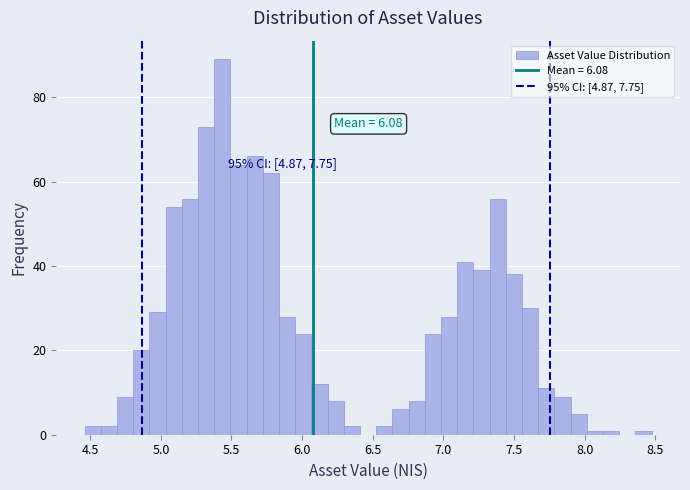

Read against the x-axis, roughly where is the centre of the tallest bar?

5.45